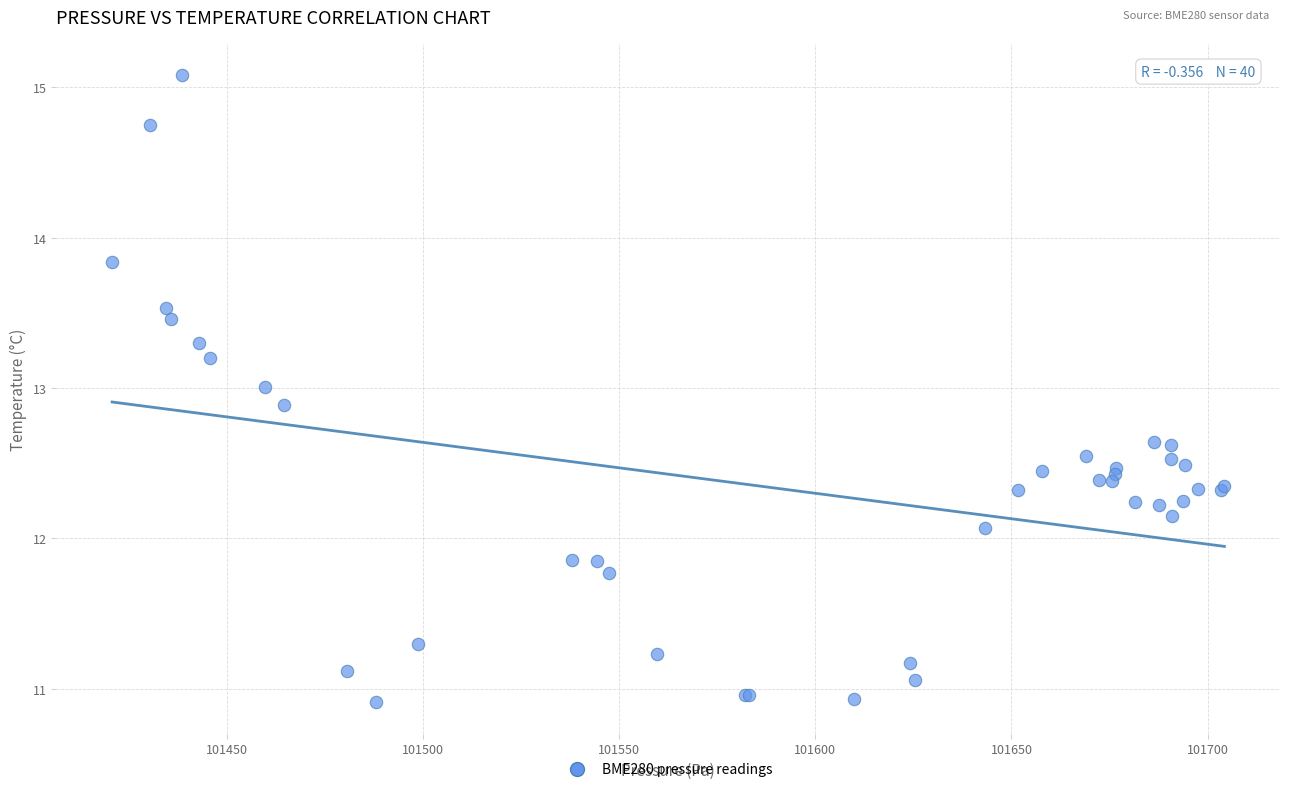

What Y value in the scatter plot is closest to 12?

12.1